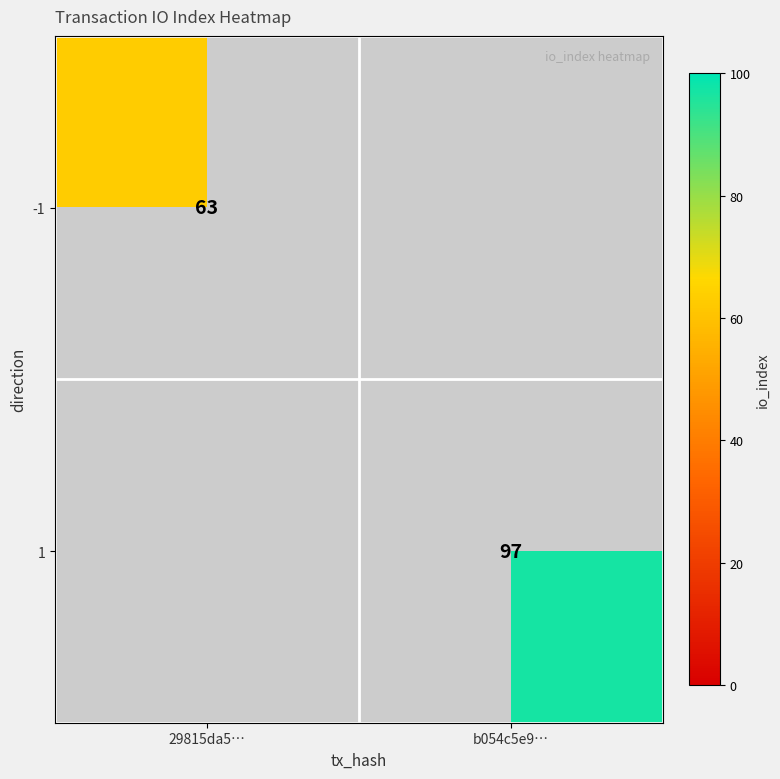

Is it true that 1 equals 97 at b054c5e9…?

True